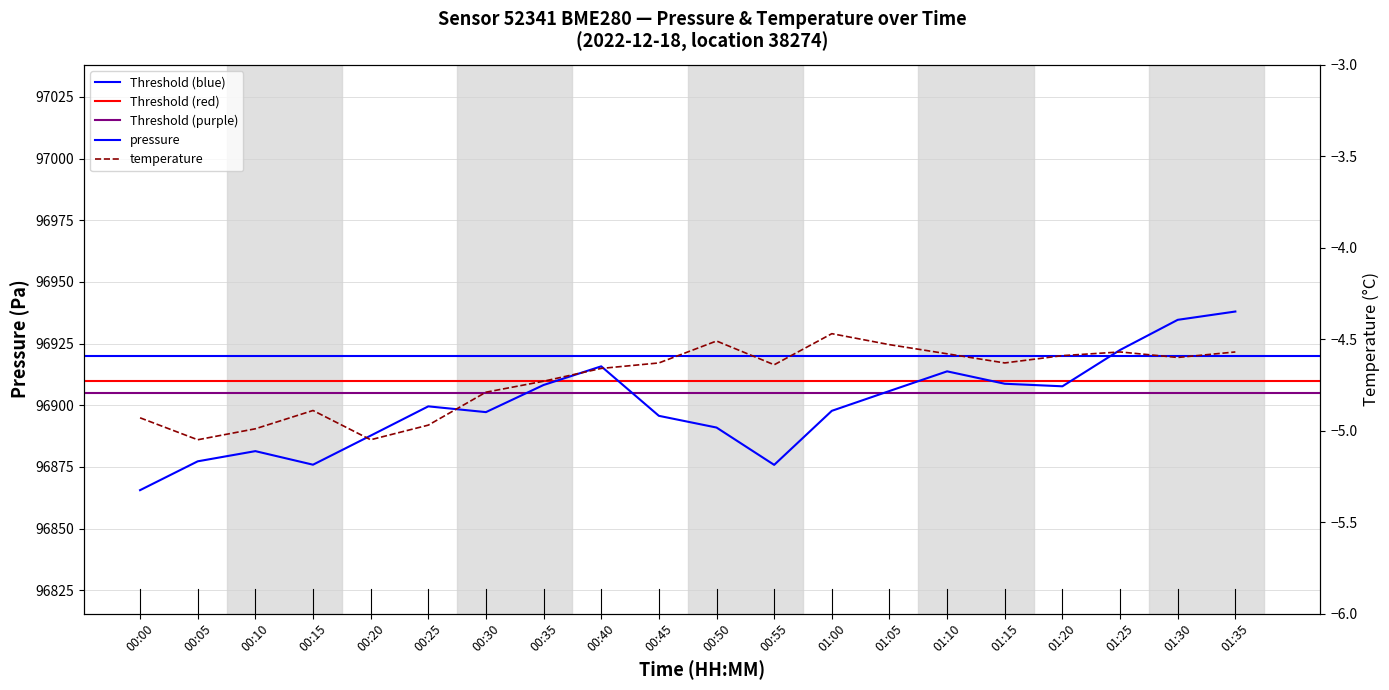

Rank the categories by temperature value from highest to lowest.

01:00, 00:50, 01:05, 01:25, 01:35, 01:10, 01:20, 01:30, 00:45, 01:15, 00:55, 00:40, 00:35, 00:30, 00:15, 00:00, 00:25, 00:10, 00:05, 00:20